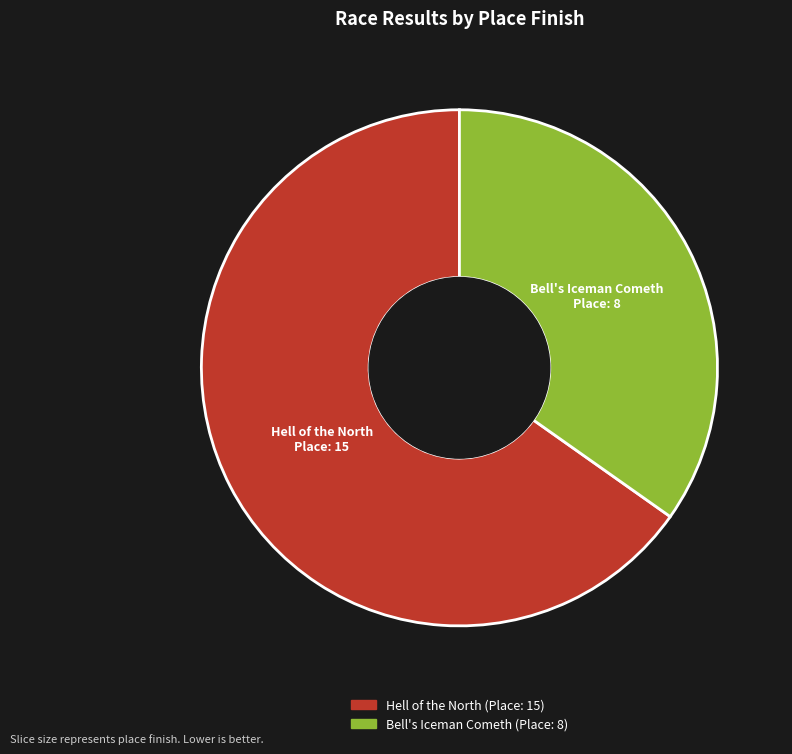

Which has a higher value, Hell of the North or Bell's Iceman Cometh?

Hell of the North